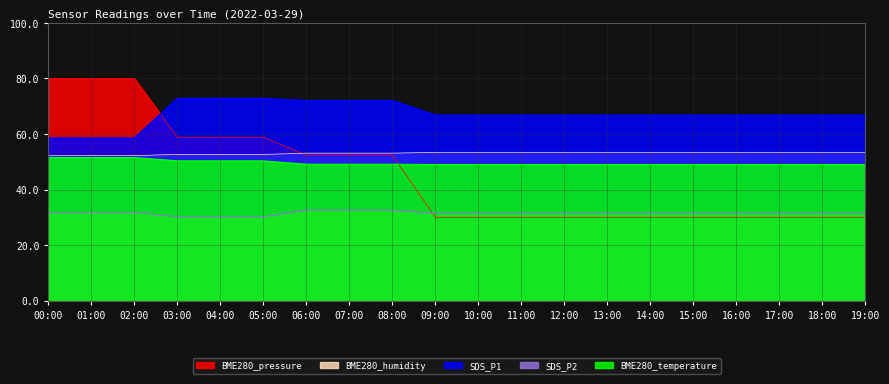

What is the label of the 5th point from the left?

04:00